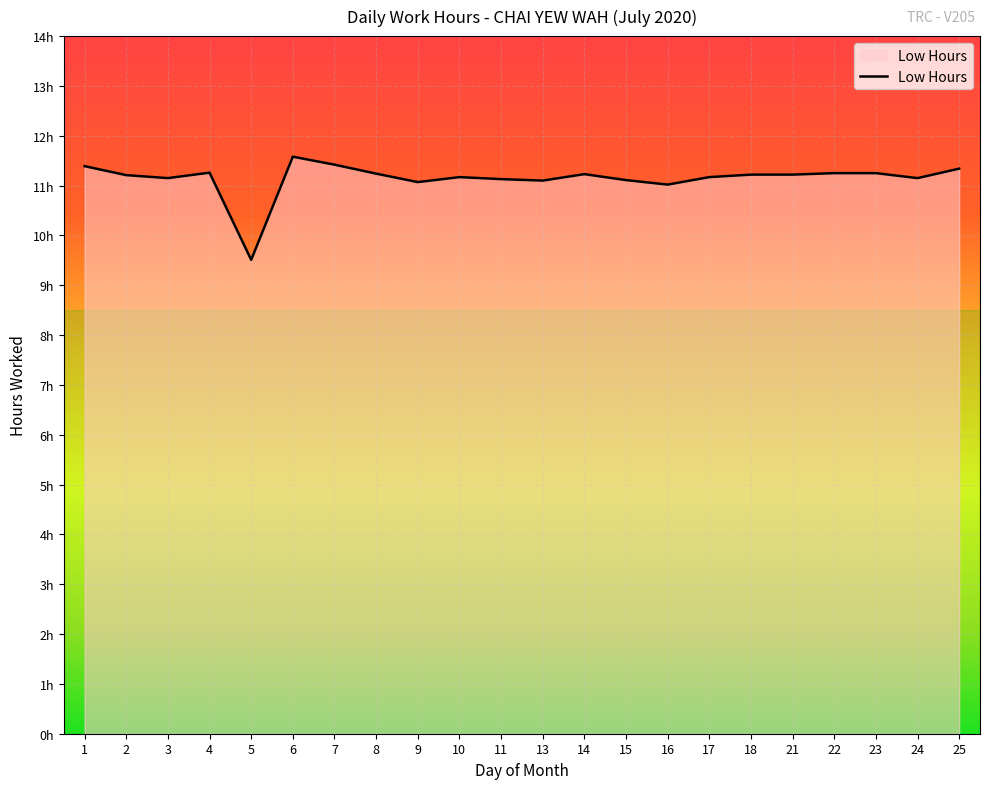

What is the value of the 5th point from the left?

9.5